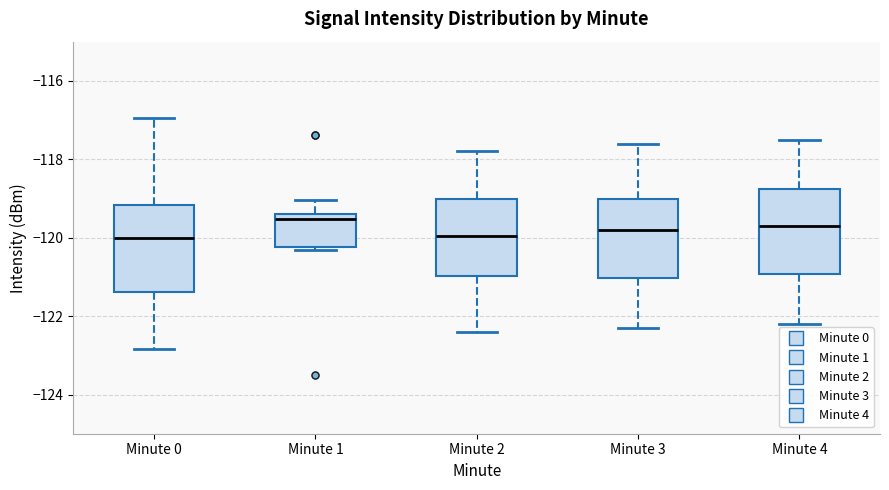

Where does the median line of the box for Minute 2 sit on the y-axis? The values are not printed on the chart, so give them approximately, as read against the axis.

-120.0